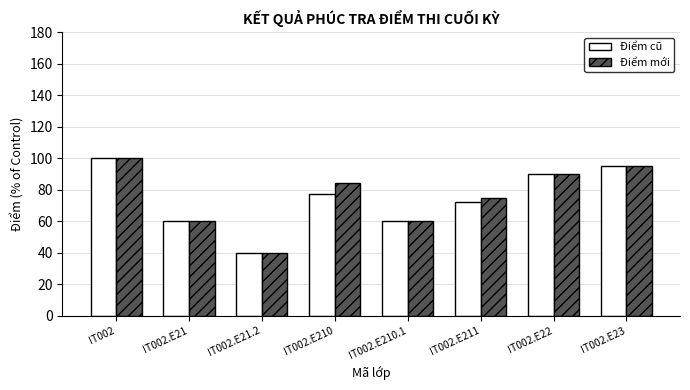

Which series changed the most between IT002.E210 and IT002.E210.1?

Điểm mới